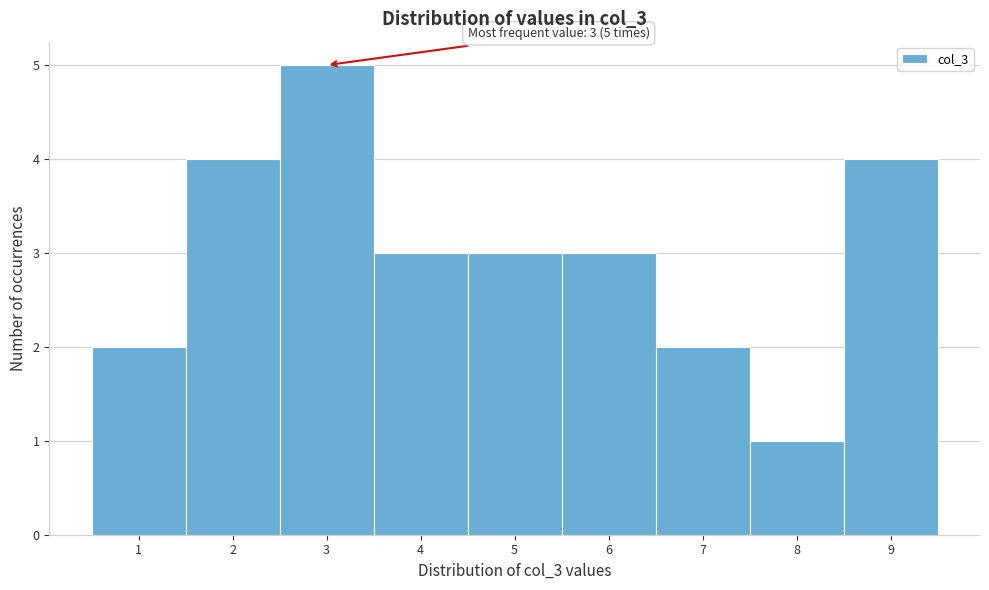

Which range on the x-axis has the tallest bar?

2.5 to 3.5